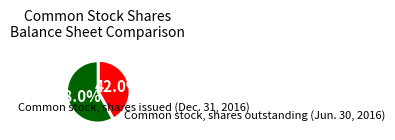

Does any single category account for the majority?

Yes